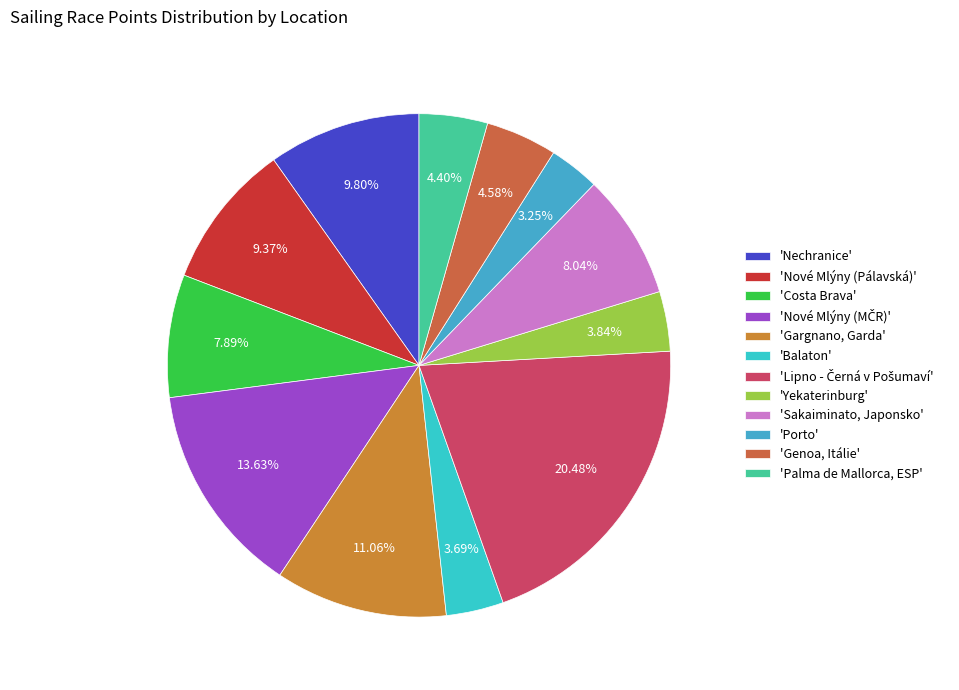

Does any single category account for the majority?

No